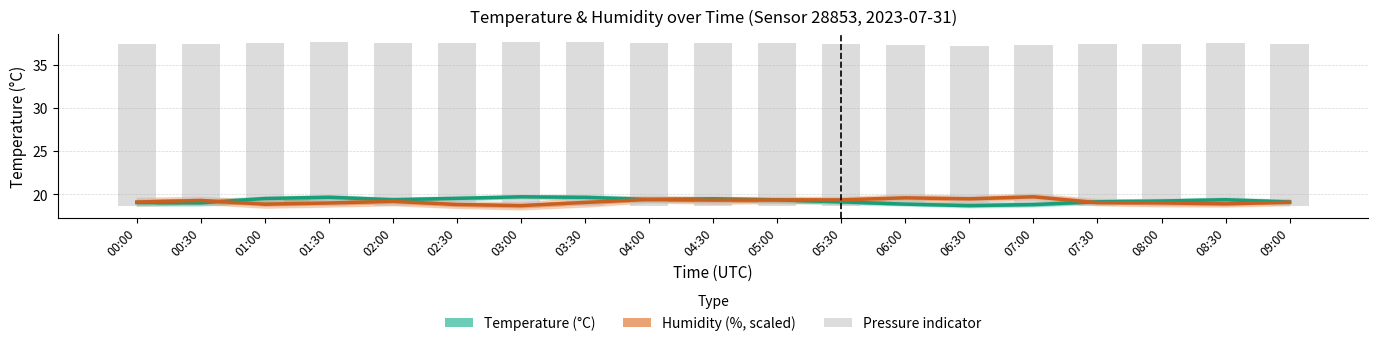

The value of Pressure indicator at 08:30 is 18.9. True or false?

True